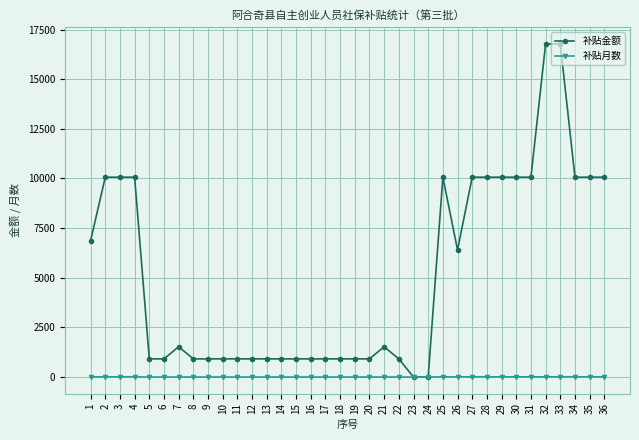

True or false: 补贴金额 has more than 0 points higher than both neighbors.

True